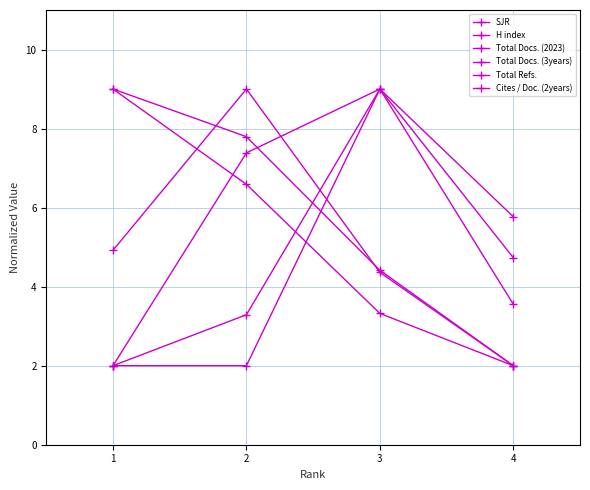

Is the value of Total Docs. (2023) at 1 greater than the value of Total Refs. at 3?

Yes